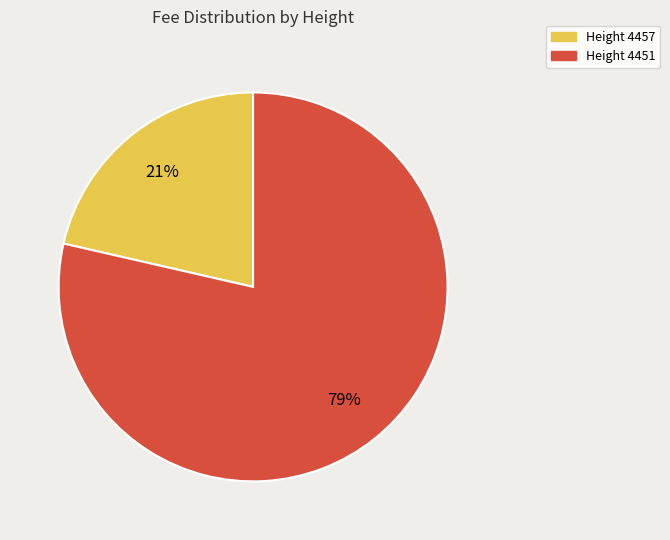

Rank the categories by value from highest to lowest.

Height 4451, Height 4457